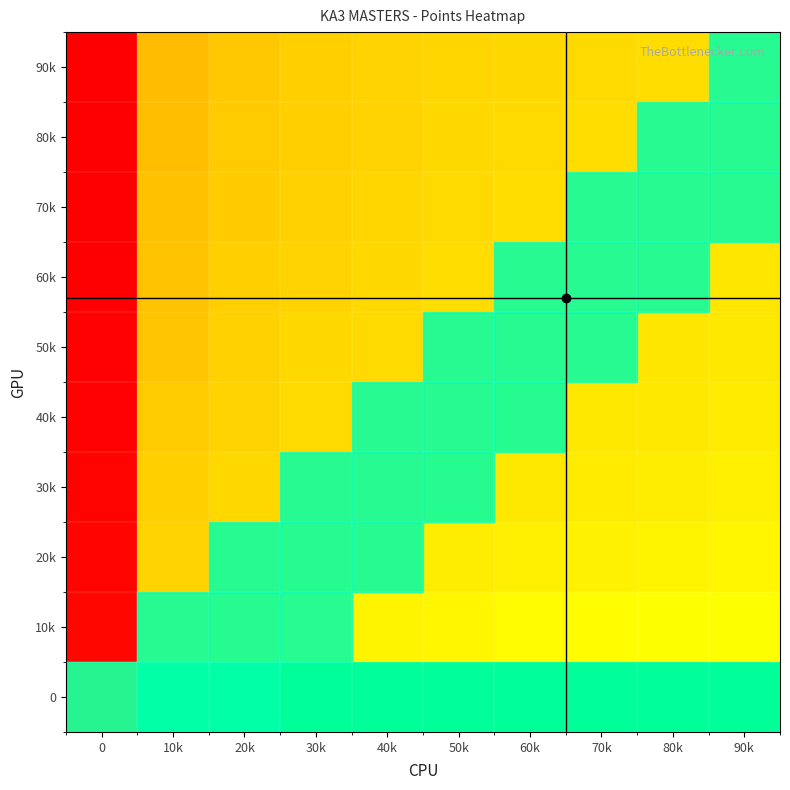

Reading left to right, transcribe all the data shown in this chart.

0: 0=0.4	10k=0.0	20k=0.0	30k=0.0	40k=0.0	50k=0.0	60k=0.0	70k=0.0	80k=0.0	90k=0.0
10k: 0=0.9	10k=0.4	20k=0.3	30k=0.3	40k=0.3	50k=0.3	60k=0.3	70k=0.3	80k=0.3	90k=0.3
20k: 0=1.0	10k=0.4	20k=0.4	30k=0.3	40k=0.3	50k=0.3	60k=0.3	70k=0.3	80k=0.3	90k=0.3
30k: 0=1.0	10k=0.4	20k=0.4	30k=0.4	40k=0.3	50k=0.3	60k=0.3	70k=0.3	80k=0.3	90k=0.3
40k: 0=1.0	10k=0.4	20k=0.4	30k=0.4	40k=0.4	50k=0.3	60k=0.3	70k=0.3	80k=0.3	90k=0.3
50k: 0=1.0	10k=0.4	20k=0.4	30k=0.4	40k=0.4	50k=0.4	60k=0.3	70k=0.3	80k=0.3	90k=0.3
60k: 0=1.0	10k=0.4	20k=0.4	30k=0.4	40k=0.4	50k=0.4	60k=0.4	70k=0.3	80k=0.3	90k=0.3
70k: 0=1.0	10k=0.4	20k=0.4	30k=0.4	40k=0.4	50k=0.4	60k=0.4	70k=0.4	80k=0.4	90k=0.3
80k: 0=1.0	10k=0.4	20k=0.4	30k=0.4	40k=0.4	50k=0.4	60k=0.4	70k=0.4	80k=0.4	90k=0.4
90k: 0=1.0	10k=0.4	20k=0.4	30k=0.4	40k=0.4	50k=0.4	60k=0.4	70k=0.4	80k=0.4	90k=0.4